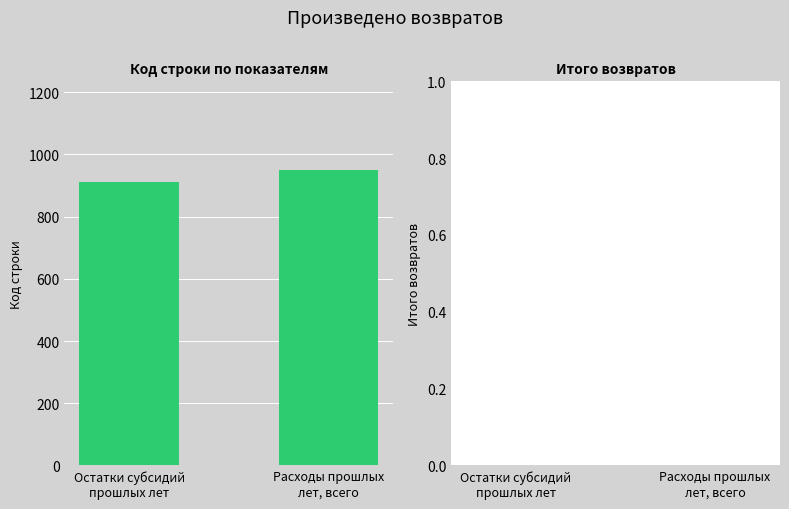

What is the value of the 2nd bar from the left?

950